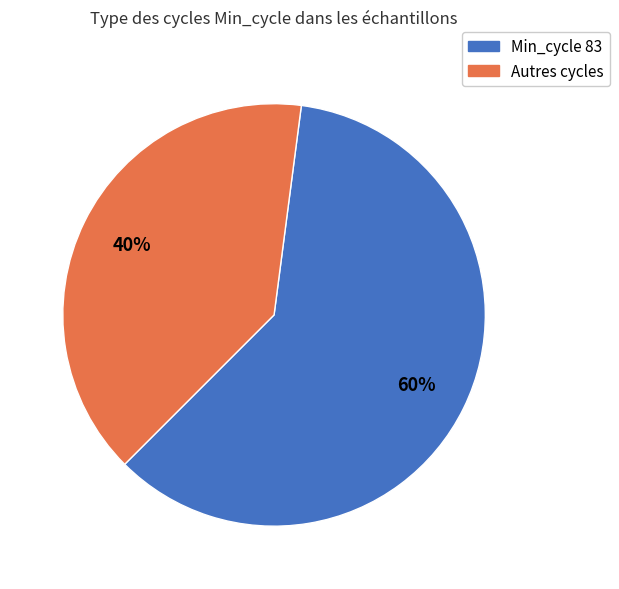

How many slices are in this pie chart?

2